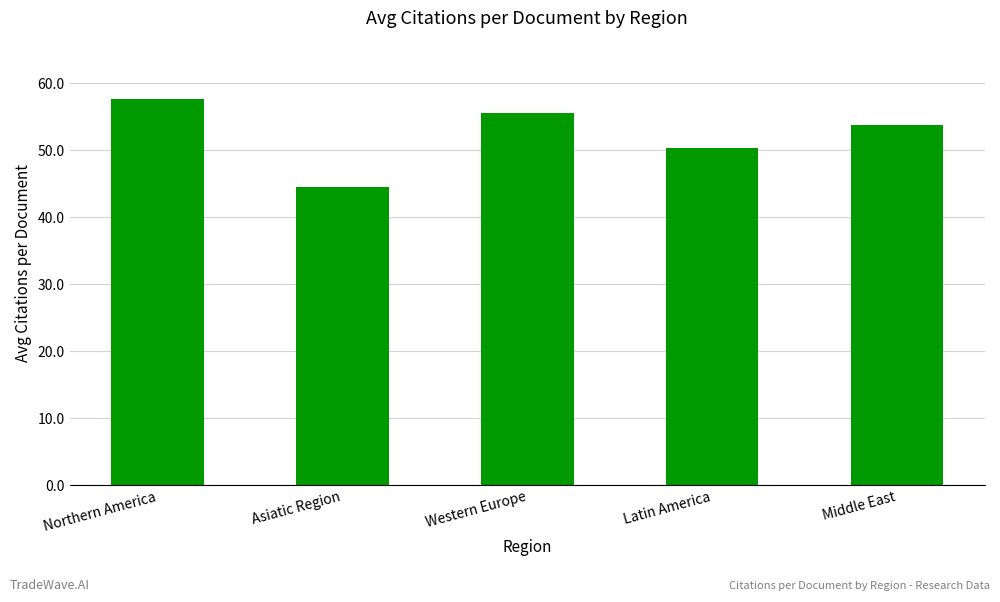

List the labels in order of value, largest first.

Northern America, Western Europe, Middle East, Latin America, Asiatic Region